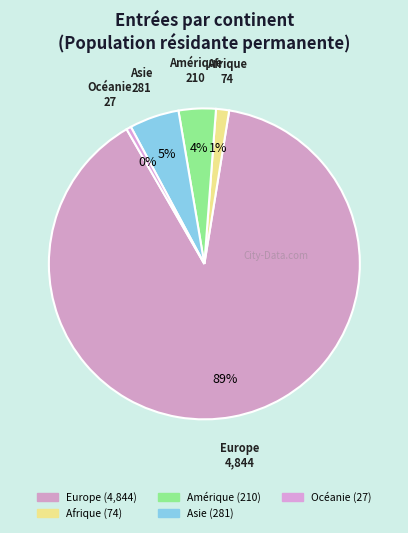

Is Europe the majority of the pie?

Yes